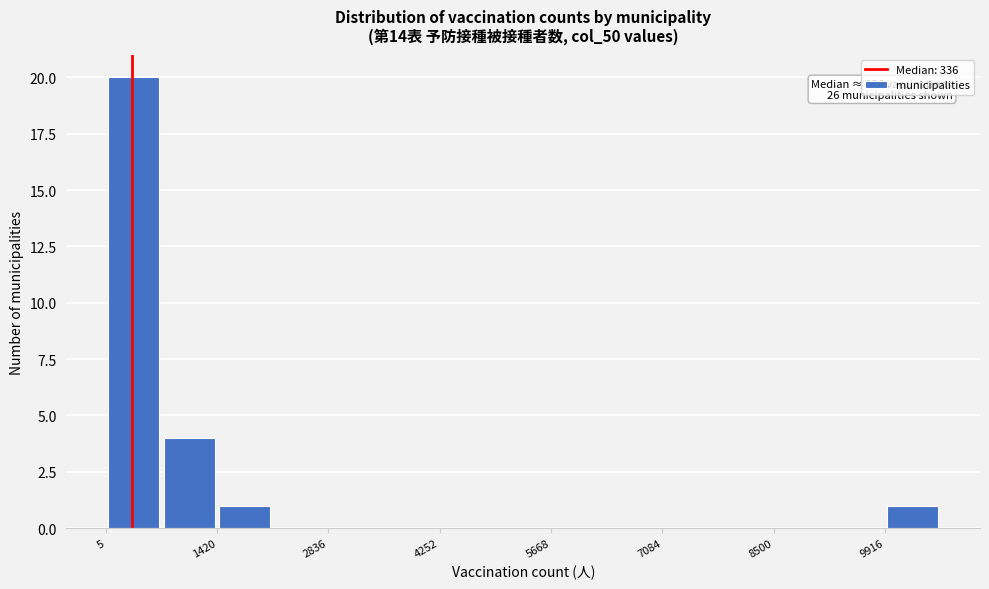

Read against the x-axis, roughly where is the centre of the tallest bar?

400